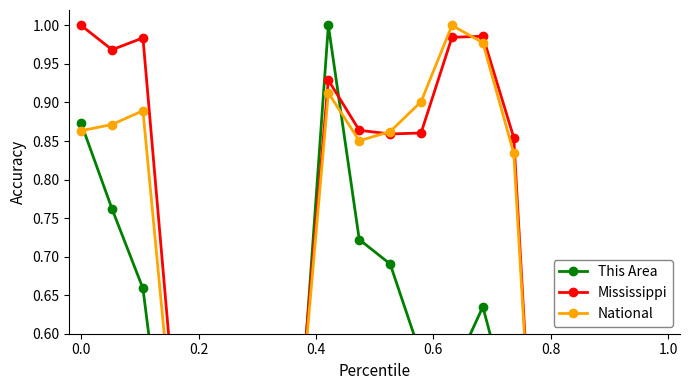

The This Area series shows 0.3 at 11. True or false?

False